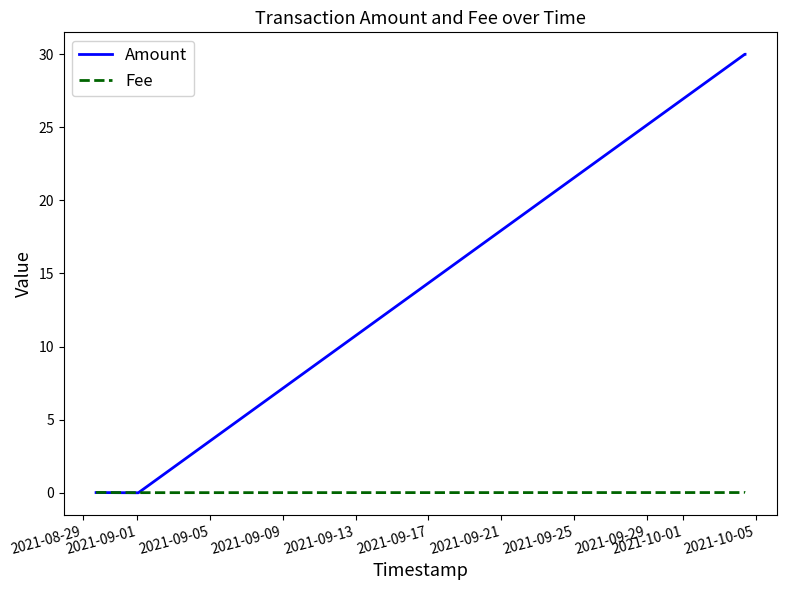

Which series has the largest total across all categories?

Amount